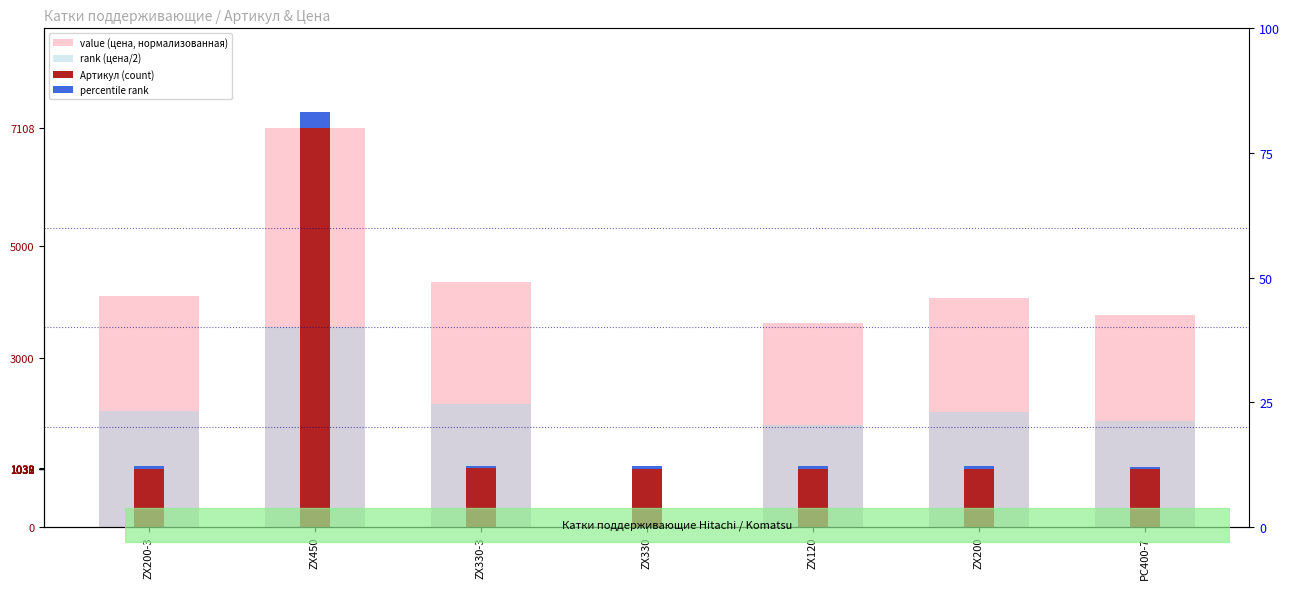

How many data points in rank (цена/2) are less than 2037?

3